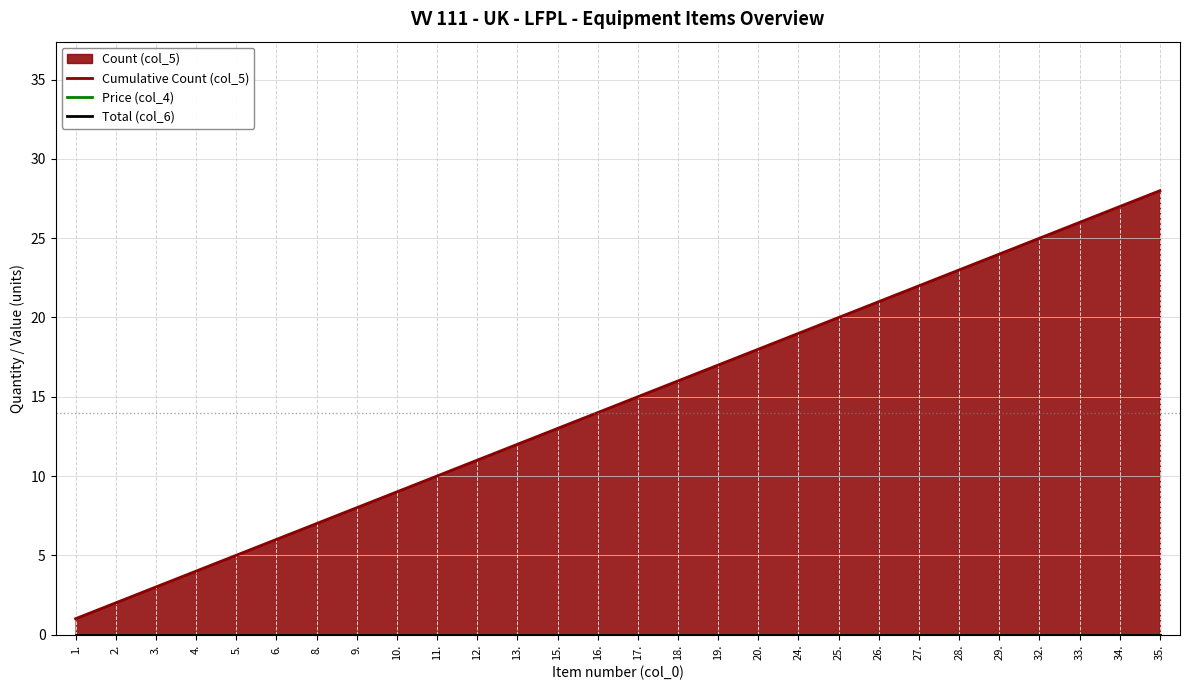

Where is Price (col_4) nearest to the value 0?

1.